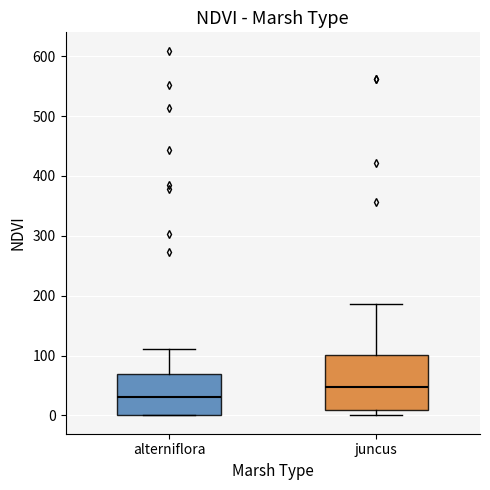

Reading left to right, transcribe this box plot: for each box, give where its median line is, the range the box spans, and where its two whiskers end, as read against the y-axis. The values are not printed on the chart, so give them approximately, as read against the axis.

alterniflora: median 30, box 0 to 70, whiskers 0 to 110
juncus: median 50, box 10 to 100, whiskers 0 to 190